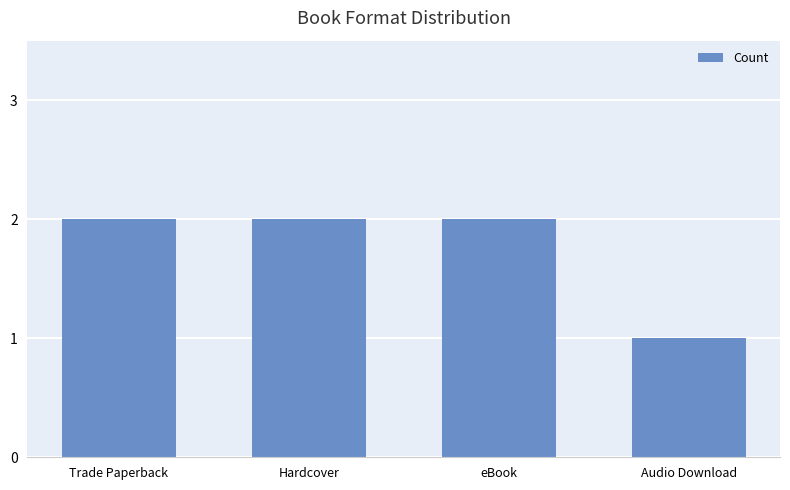

What is the sum of all values?

7